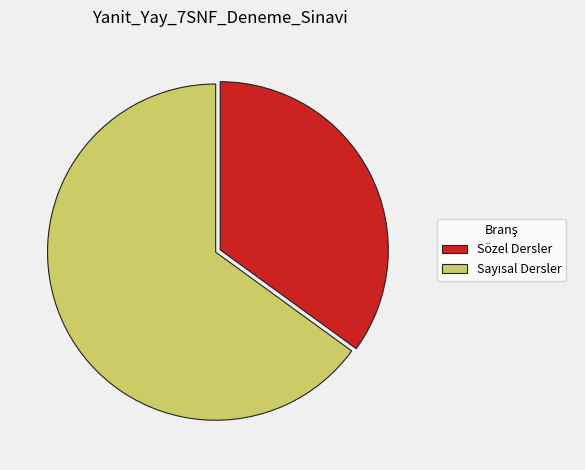

True or false: Sözel Dersler accounts for 35% of the total.

True